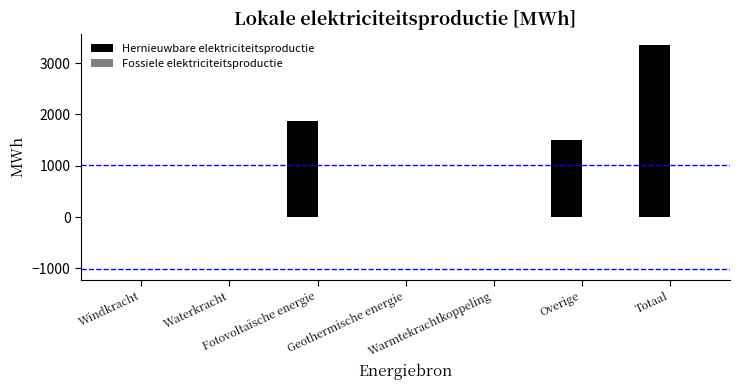

Count the number of values greater than 0.

3